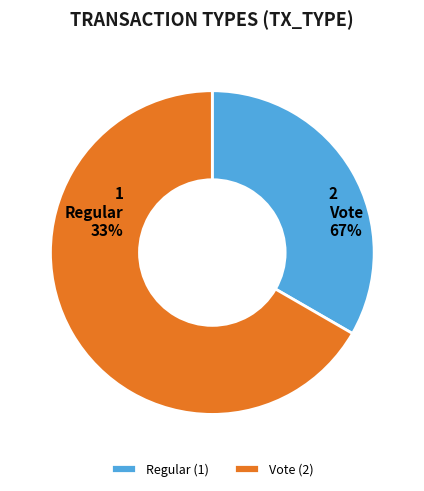

What is the majority slice?

Vote